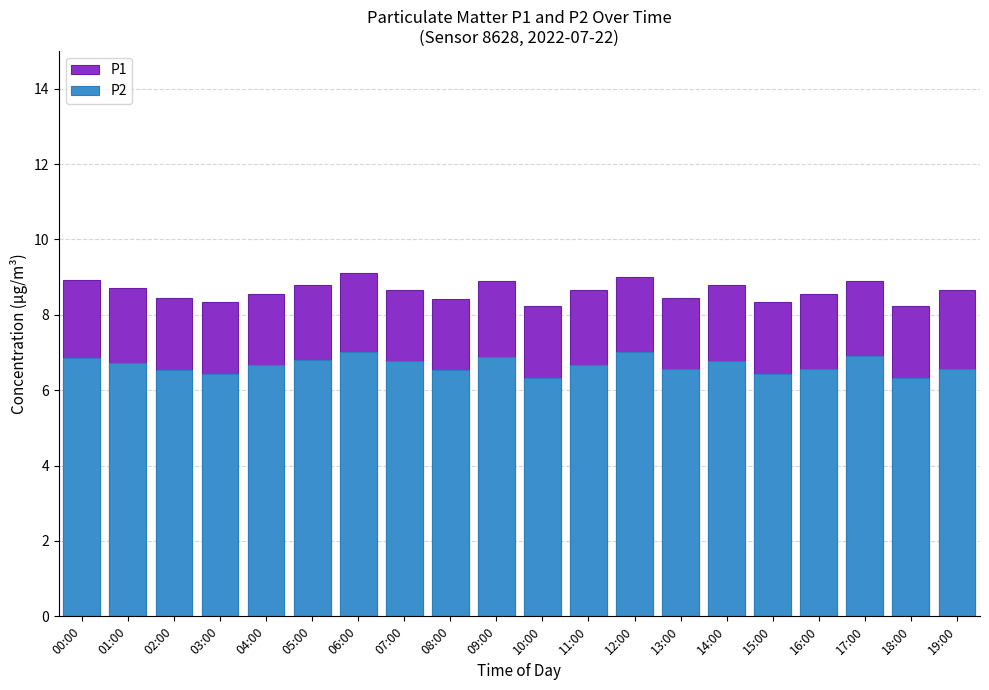

Reading right to left, extract all data points from this chart.

P1: 8.7	8.2	8.9	8.6	8.3	8.8	8.4	9.0	8.7	8.2	8.9	8.4	8.7	9.1	8.8	8.6	8.3	8.4	8.7	8.9
P2: 6.6	6.3	6.9	6.6	6.4	6.8	6.5	7.0	6.7	6.3	6.9	6.5	6.8	7.0	6.8	6.7	6.4	6.5	6.7	6.9